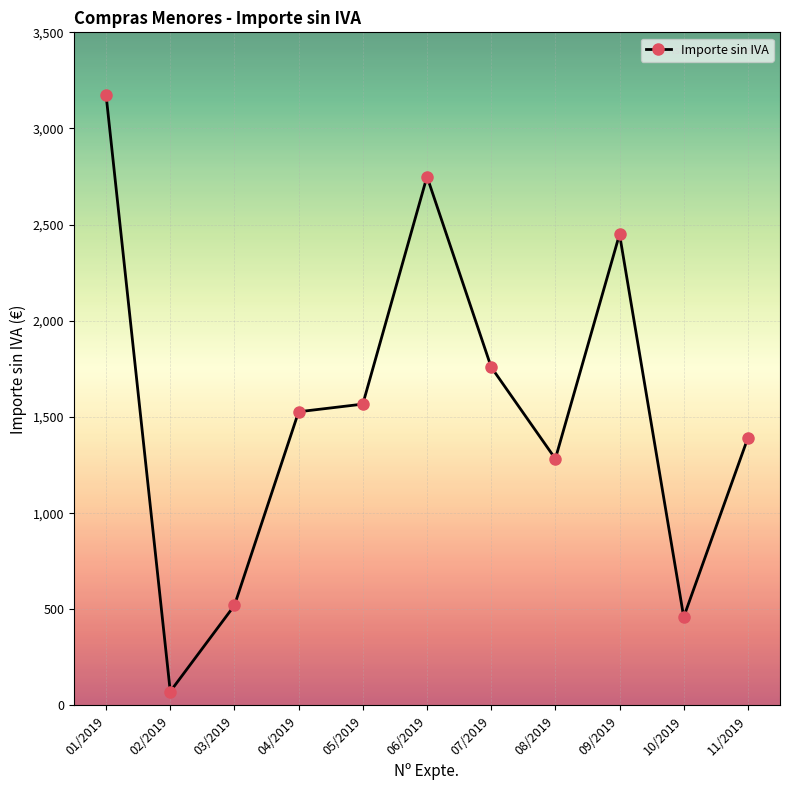

What is the value of the 8th point from the left?

1282.6